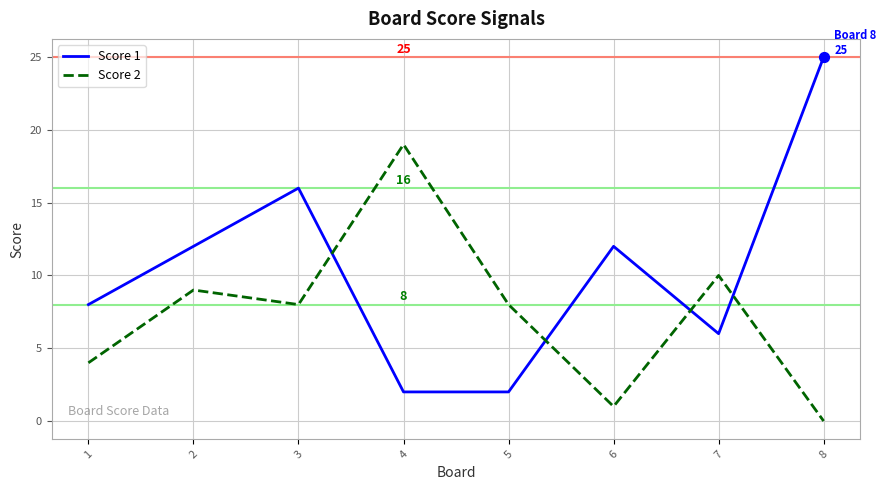

At how many categories does at least one series exceed 2?

8